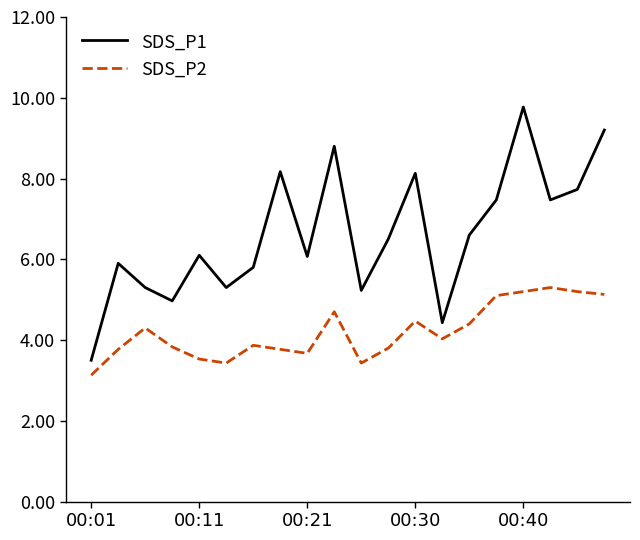

What is the average value of the SDS_P1 series?

6.6